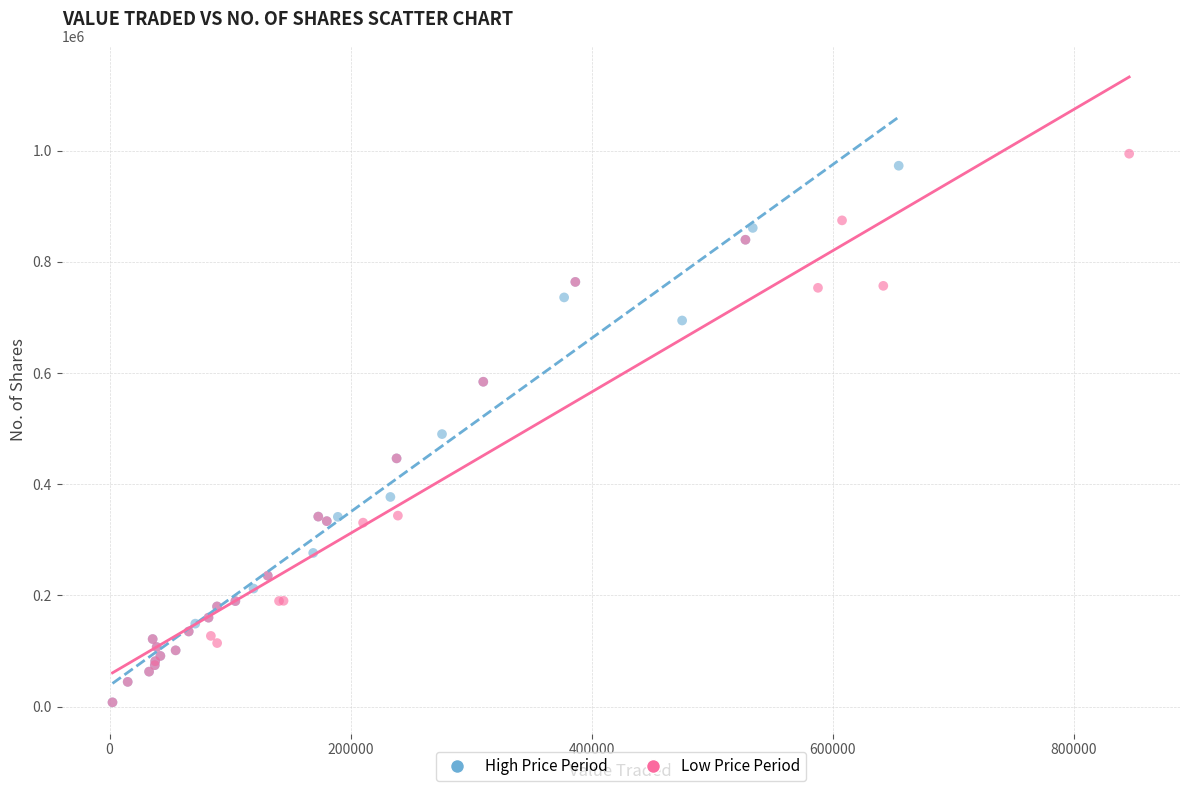

What are all the series names shown in the legend?

High Price Period, Low Price Period